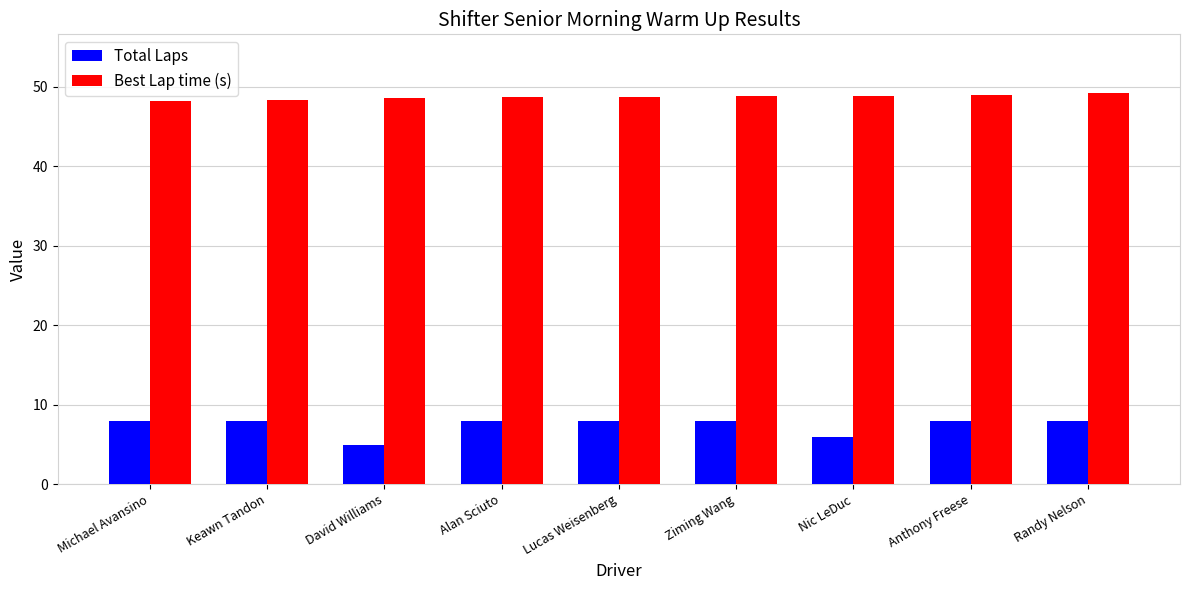

Does the chart contain any negative values?

No